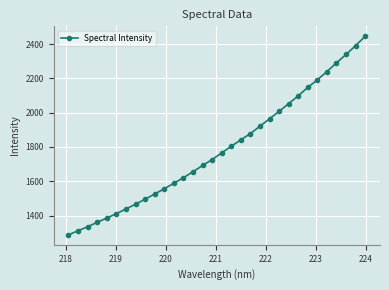

What is the difference between the maximum and second lowest values?

1133.5